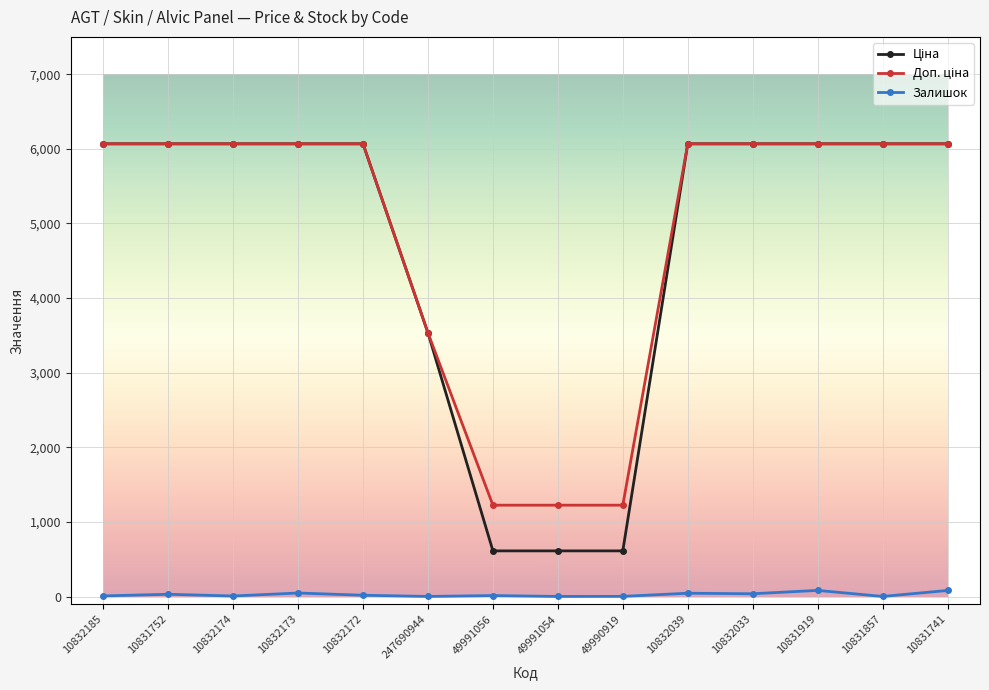

In Залишок, how many points are lower than both neighbors (excluding endpoints)?

5